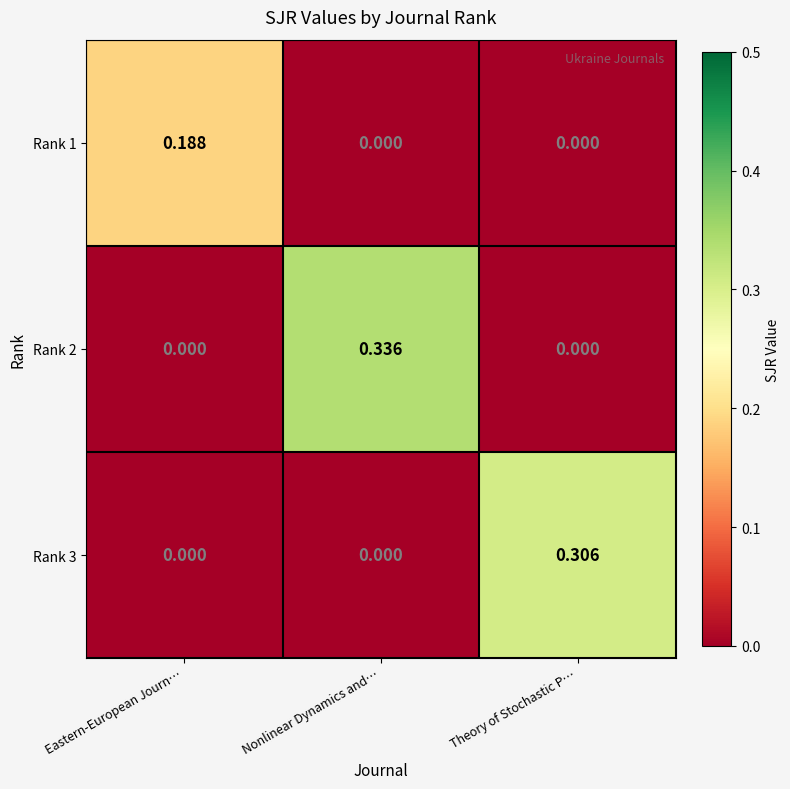

List the series in order of their overall mean, lowest first.

Rank 1, Rank 3, Rank 2